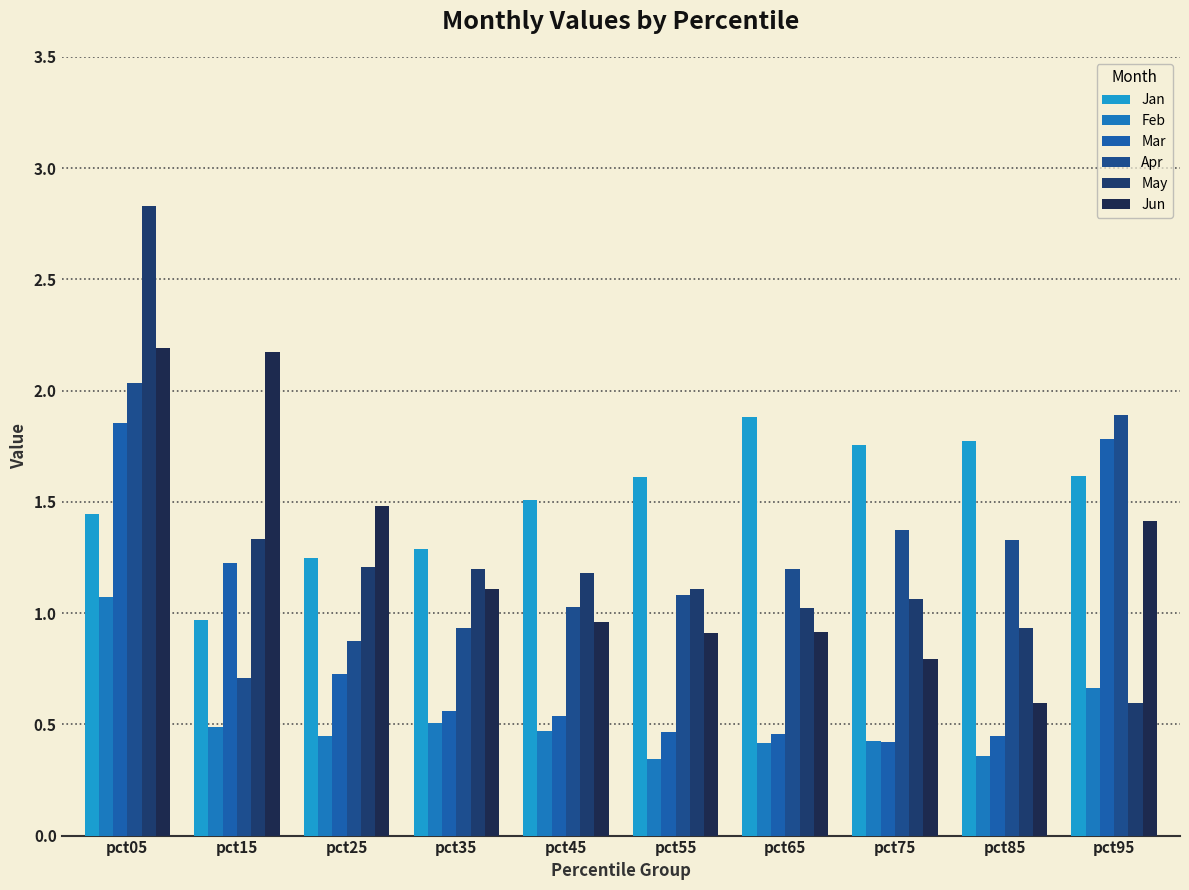

How many bars are there in each group?

6